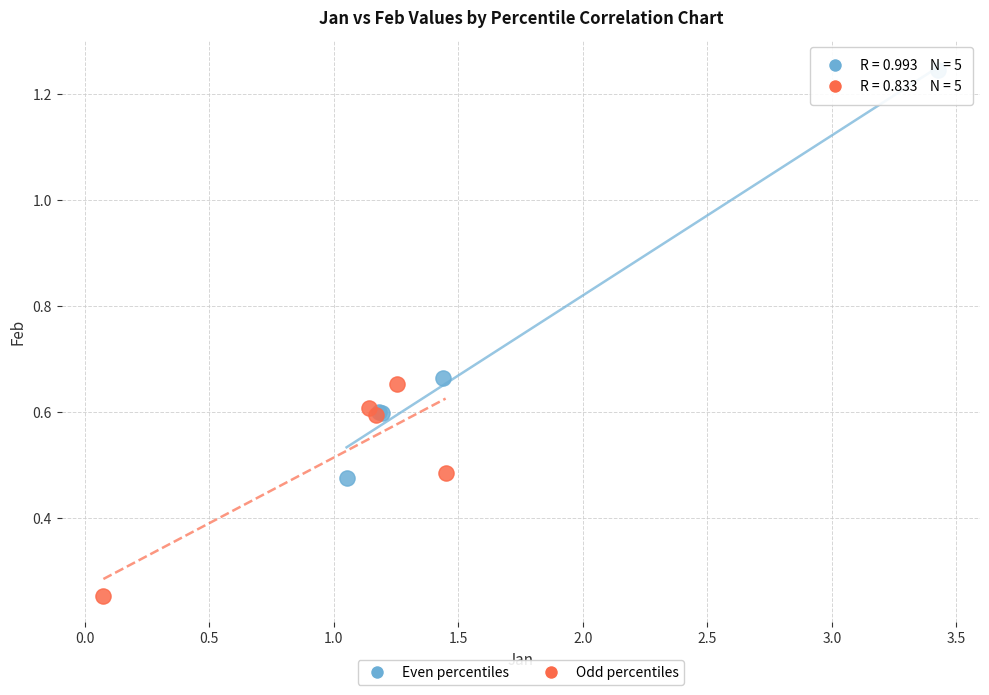

Which series has the largest Y range (max minus min)?

Even percentiles